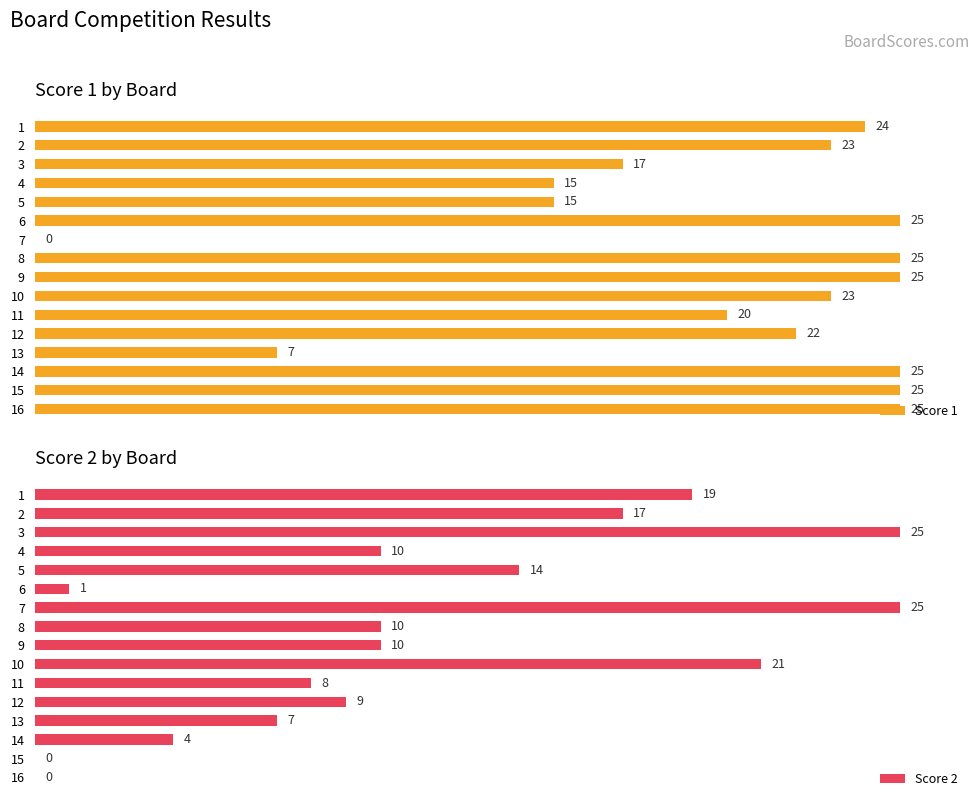

The Score 2 series shows 12 at 11. True or false?

False